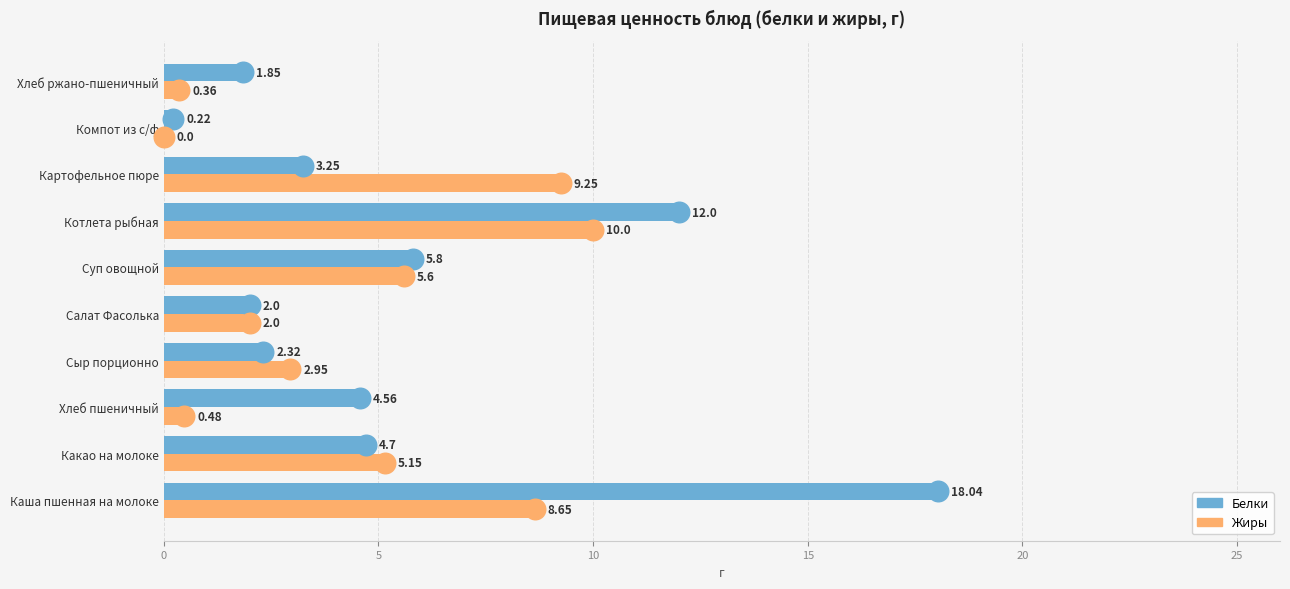

At how many categories does at least one series exceed 8?

3